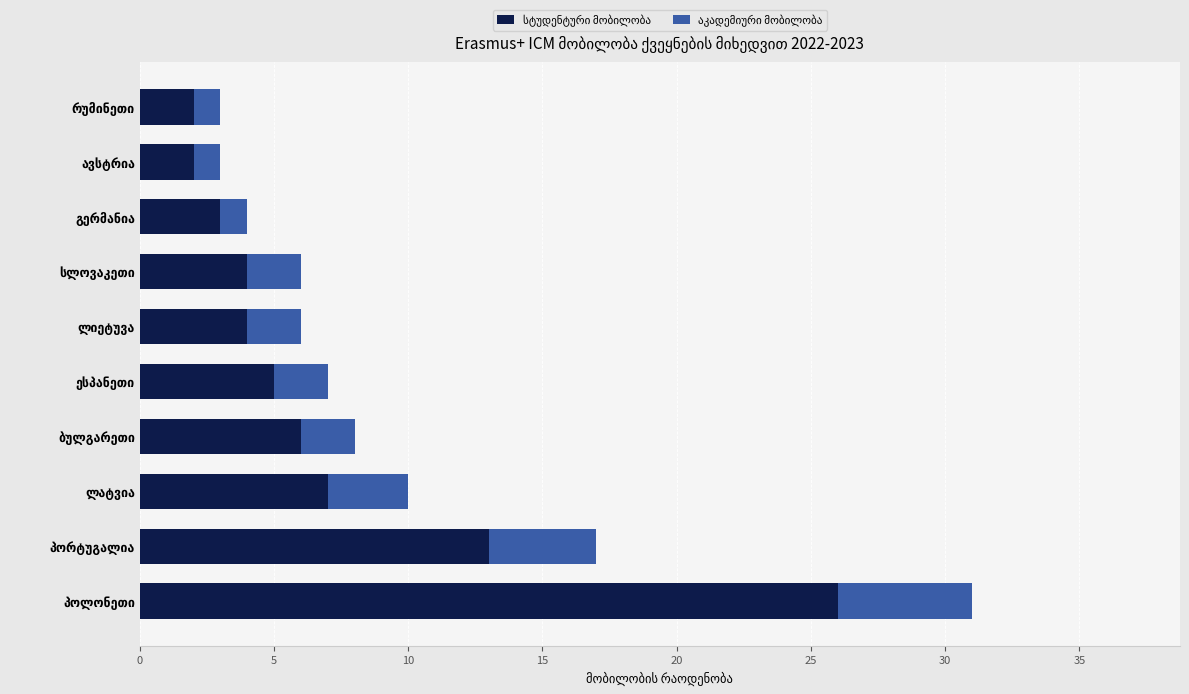

List the series in order of their overall mean, highest first.

სტუდენტური მობილობა, აკადემიური მობილობა